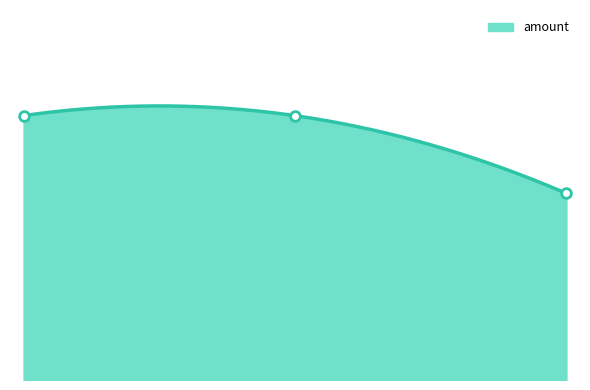

Count the number of categories in the chart.

3